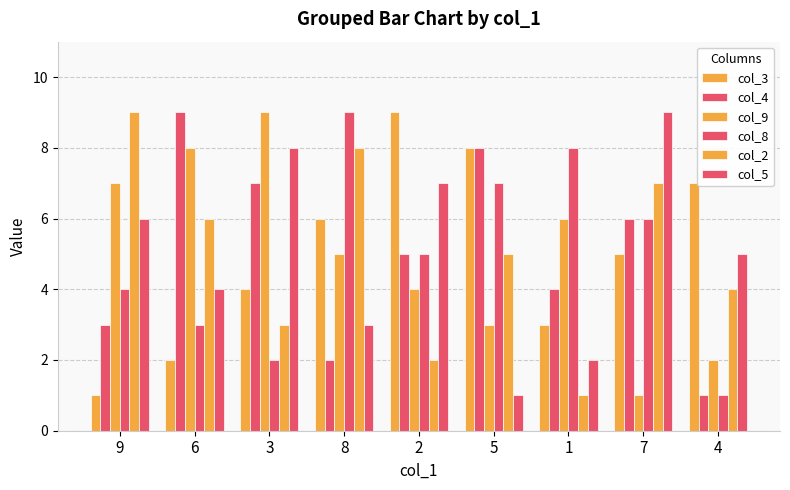

How many series are shown in this chart?

6